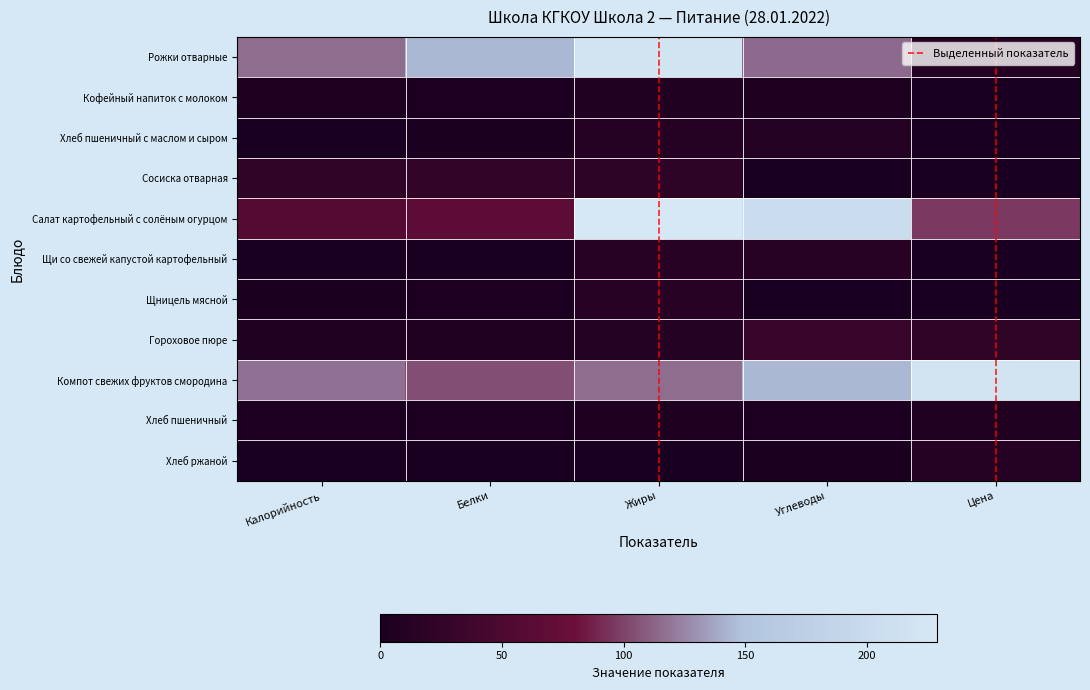

True or false: Рожки отварные has a value of 17.3 at Цена.

False